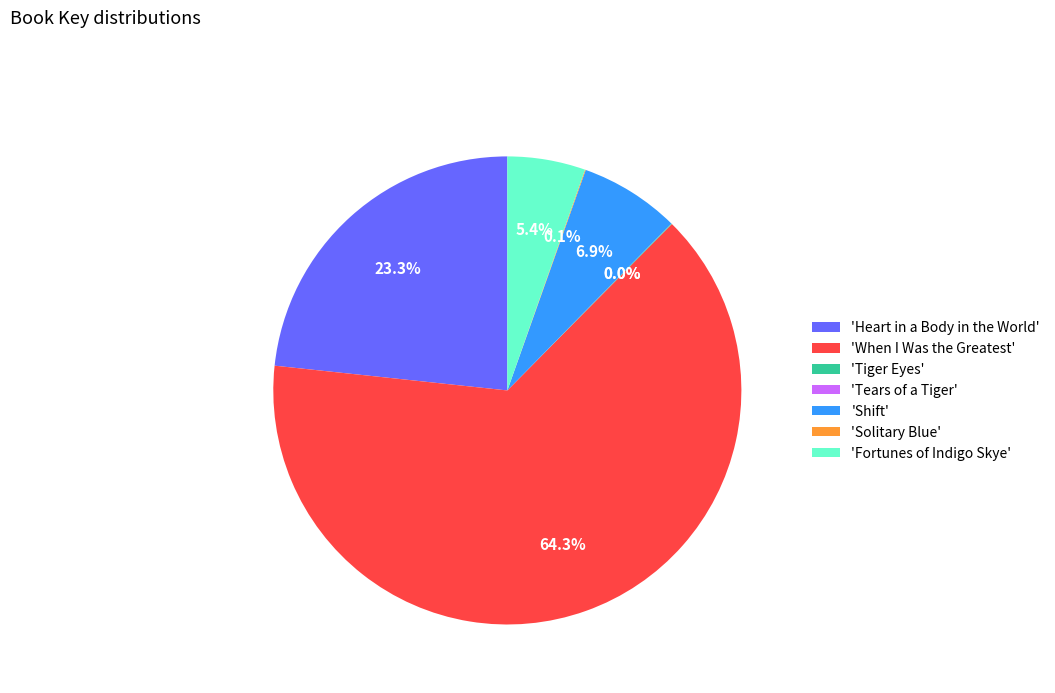

How much of the chart is everything except 'When I Was the Greatest'?

35.7%